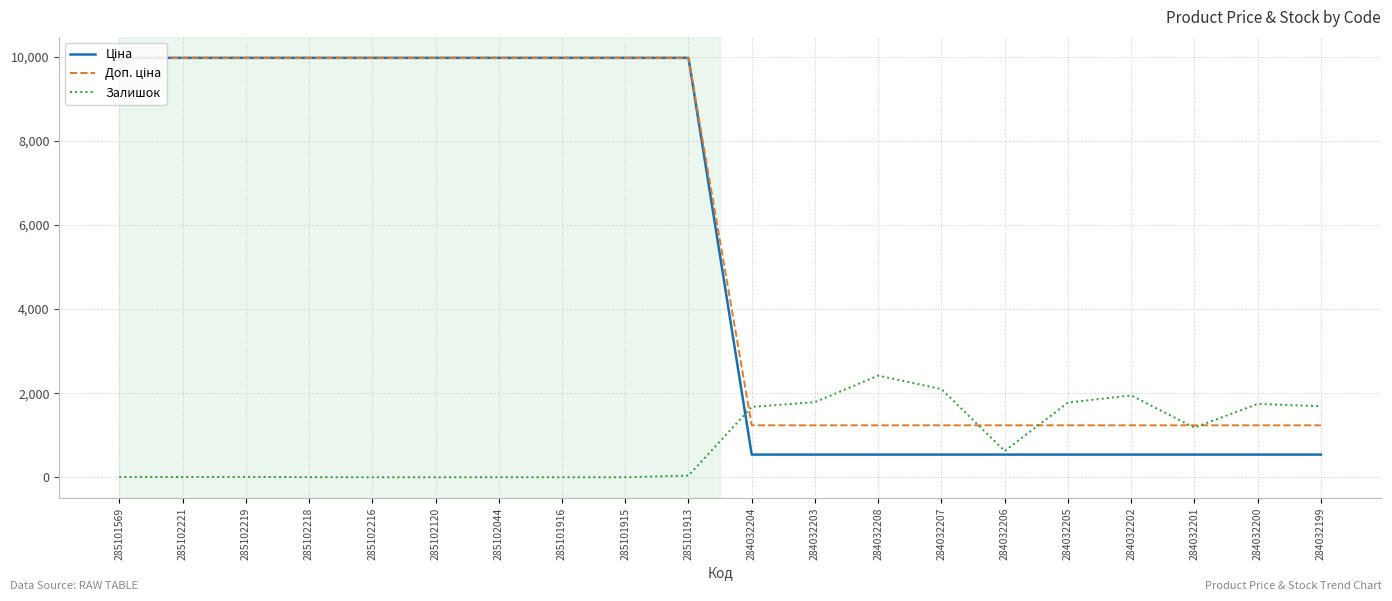

What is the spread (max minus min) of values at 284032205?

1237.0